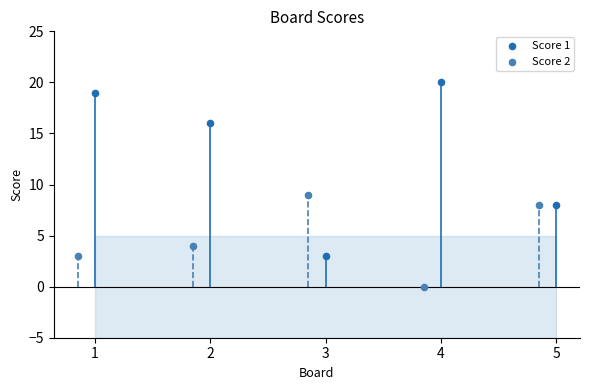

Which series contains the highest Y value?

Score 1